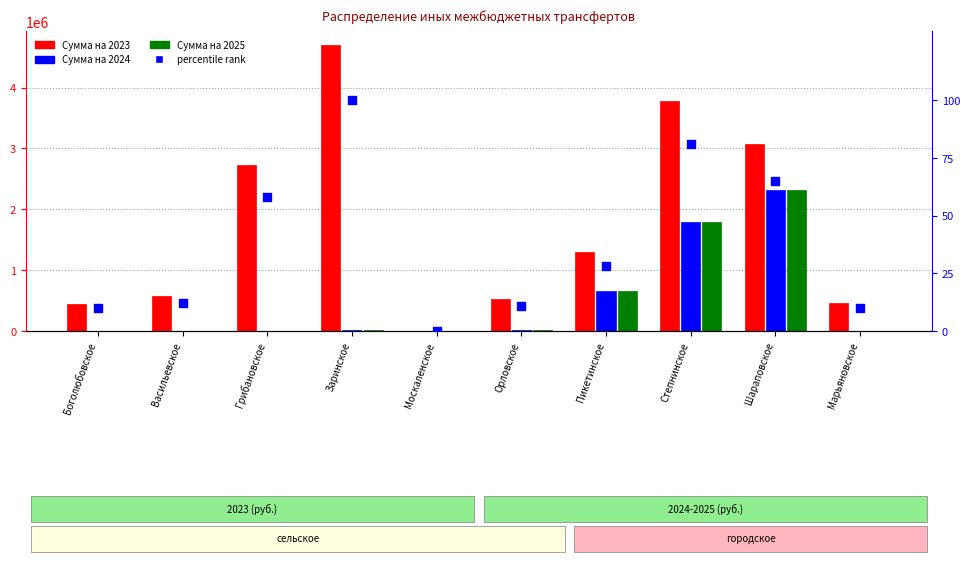

At how many categories does at least one series exceed 2018292?

4